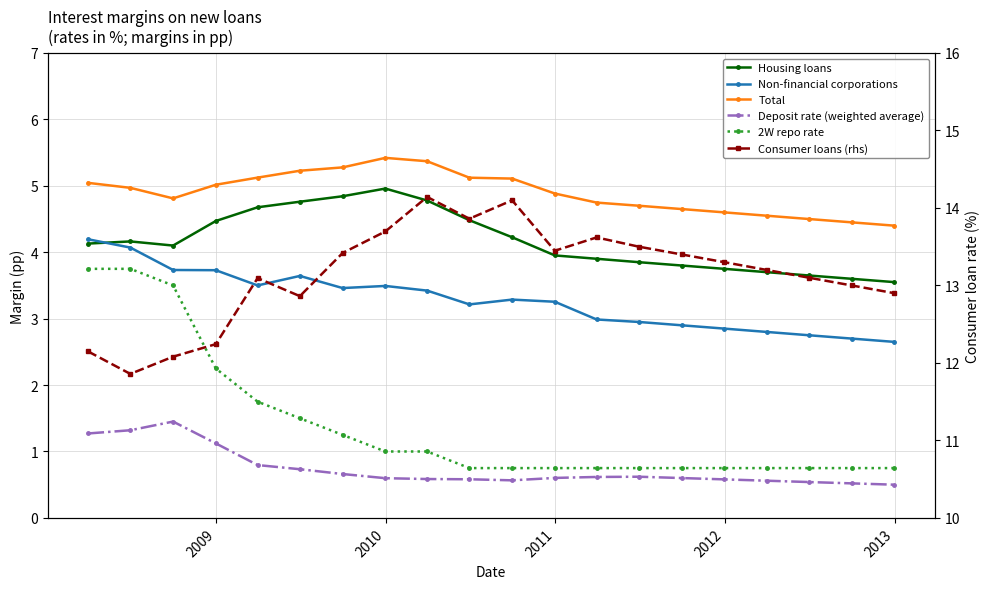

How many values in the Non-financial corporations series are below 3?

8